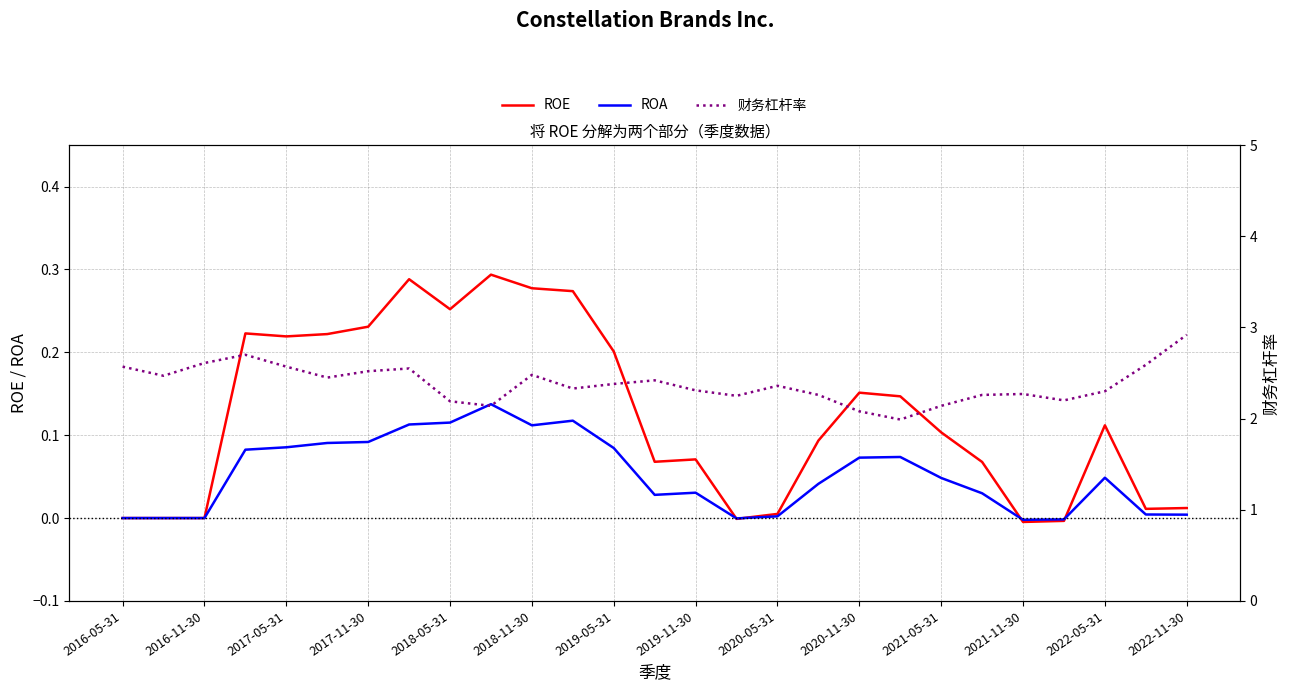

Rank the series by their maximum value, from highest to lowest.

财务杠杆率, ROE, ROA